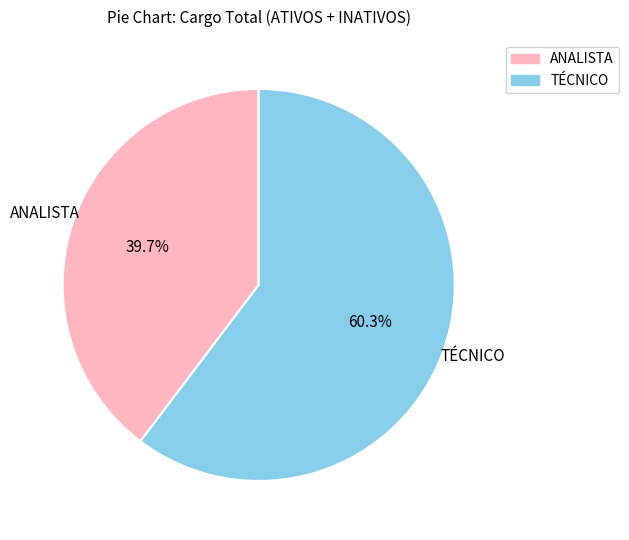

Is it true that ANALISTA is 40% of the pie?

True